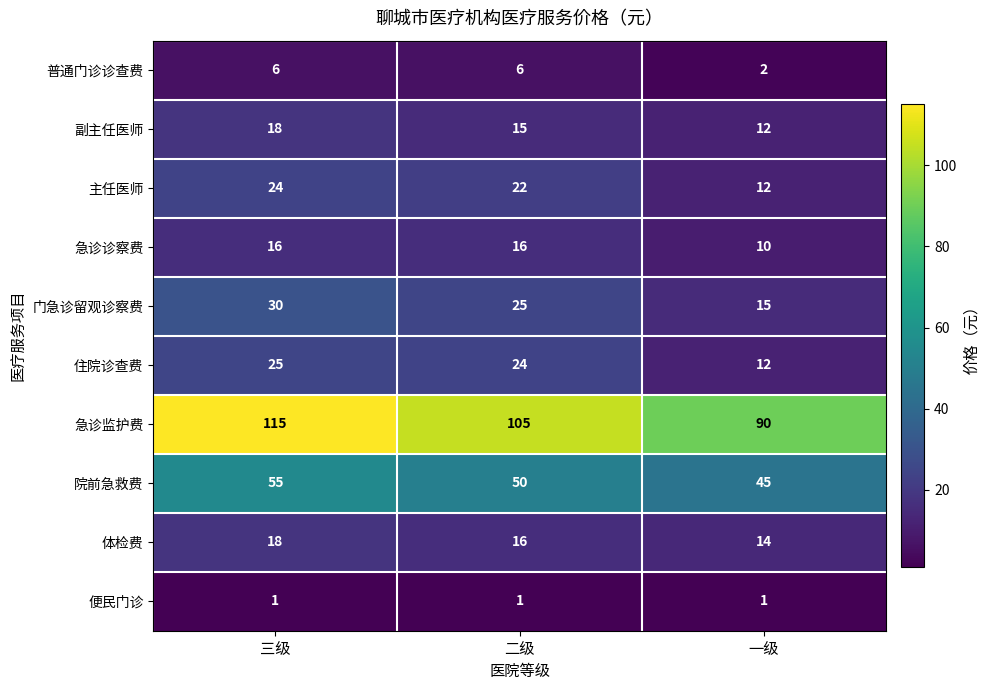

Between 三级 and 二级, which series saw the biggest shift?

急诊监护费